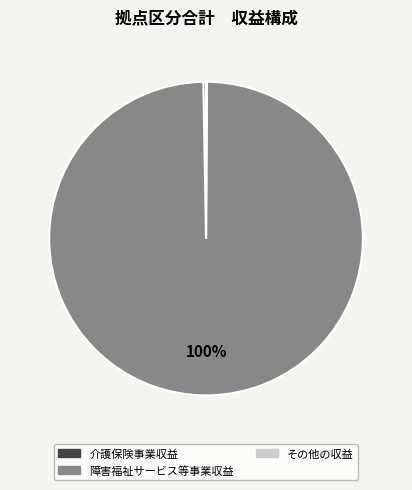

The 障害福祉サービス等事業収益 slice represents 100% of the pie. True or false?

True